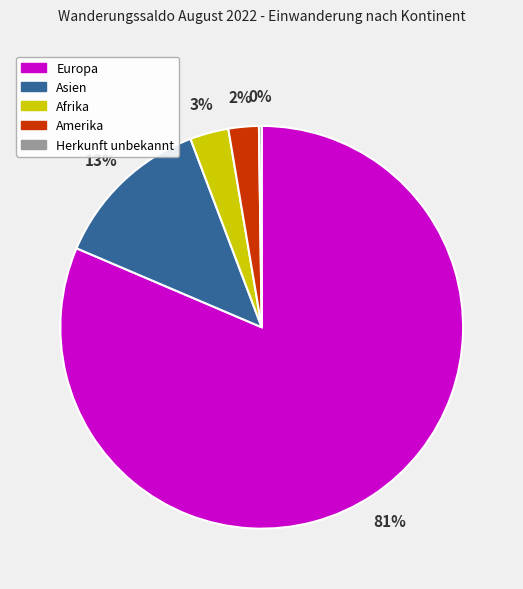

Do Amerika and Europa together represent more than half of the pie?

Yes